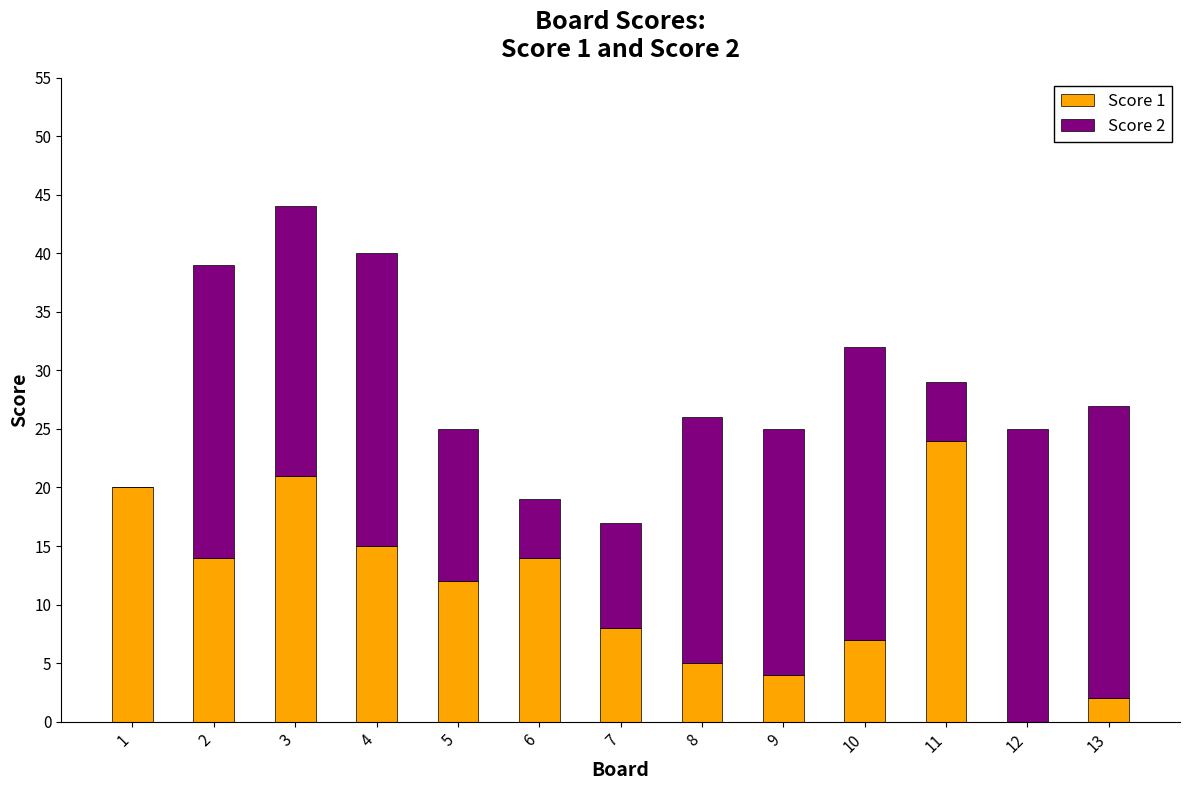

At which category is the sum across all series the highest?

3